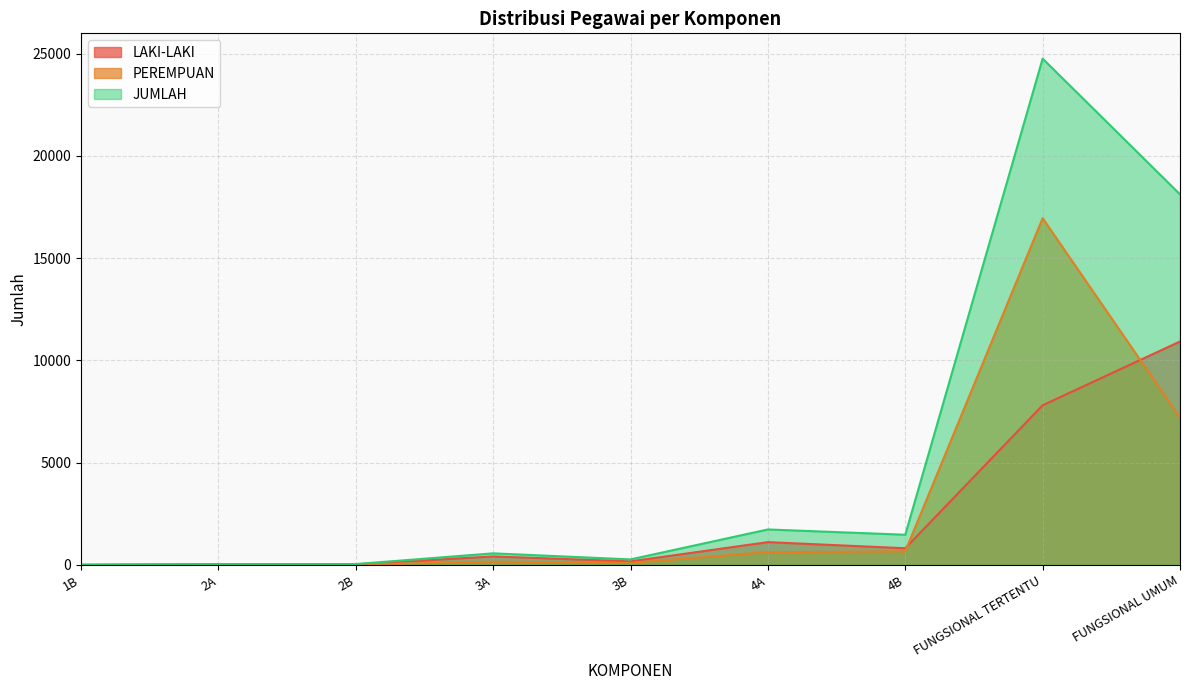

At 4A, list the series in order from smallest to largest.

PEREMPUAN, LAKI-LAKI, JUMLAH